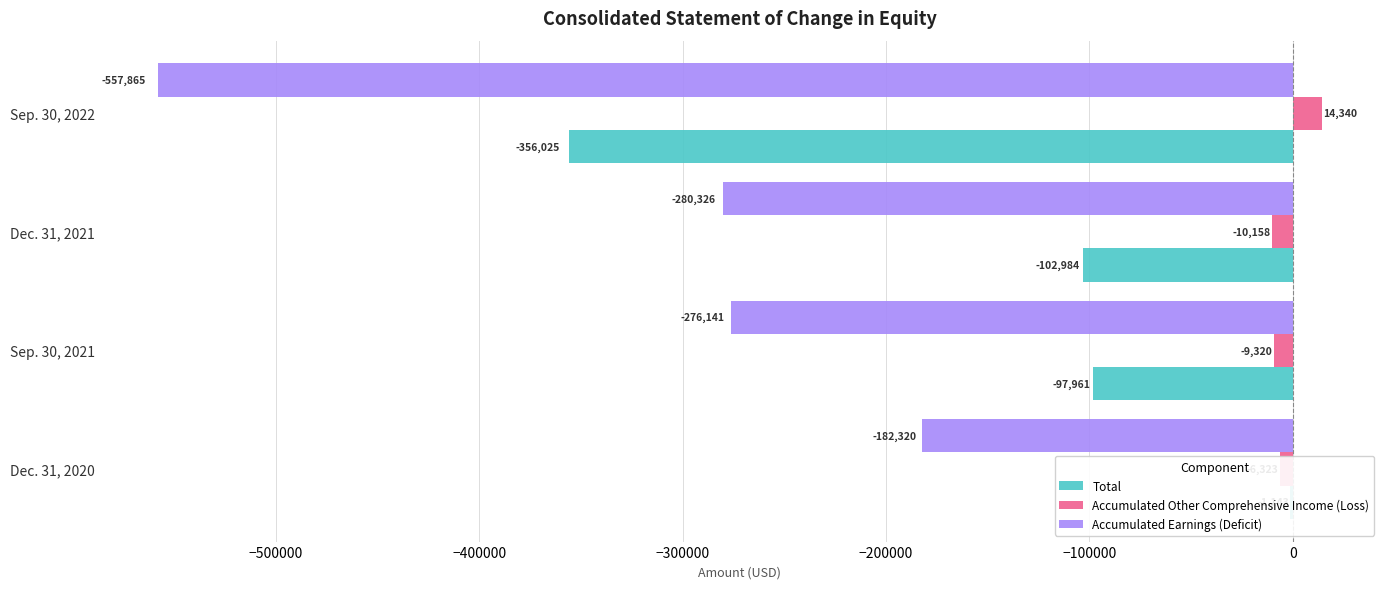

How many bars are there in total?

12